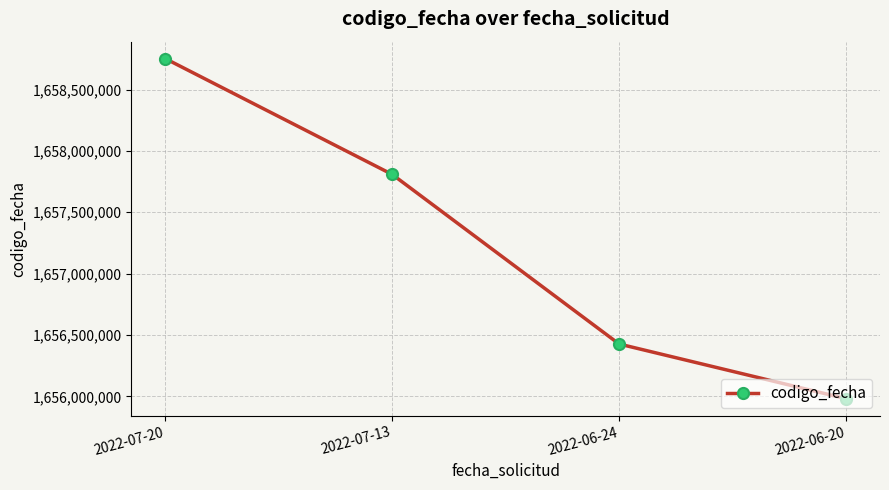

Reading right to left, what are all the values shown in this chart?

1655980522	1656426166	1657807745	1658751489